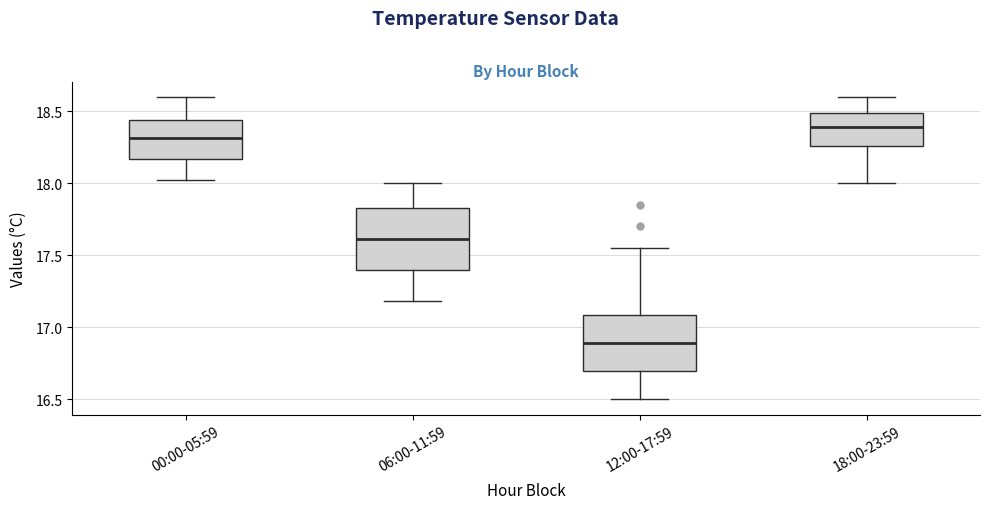

Reading left to right, read every box against the y-axis: the position of its median line, the range the box covers, and the ends of its whiskers. The values are not printed on the chart, so give them approximately, as read against the axis.

00:00-05:59: median 18.30, box 18.15 to 18.45, whiskers 18.00 to 18.60
06:00-11:59: median 17.60, box 17.40 to 17.85, whiskers 17.20 to 18.00
12:00-17:59: median 16.90, box 16.70 to 17.10, whiskers 16.50 to 17.55
18:00-23:59: median 18.40, box 18.25 to 18.50, whiskers 18.00 to 18.60